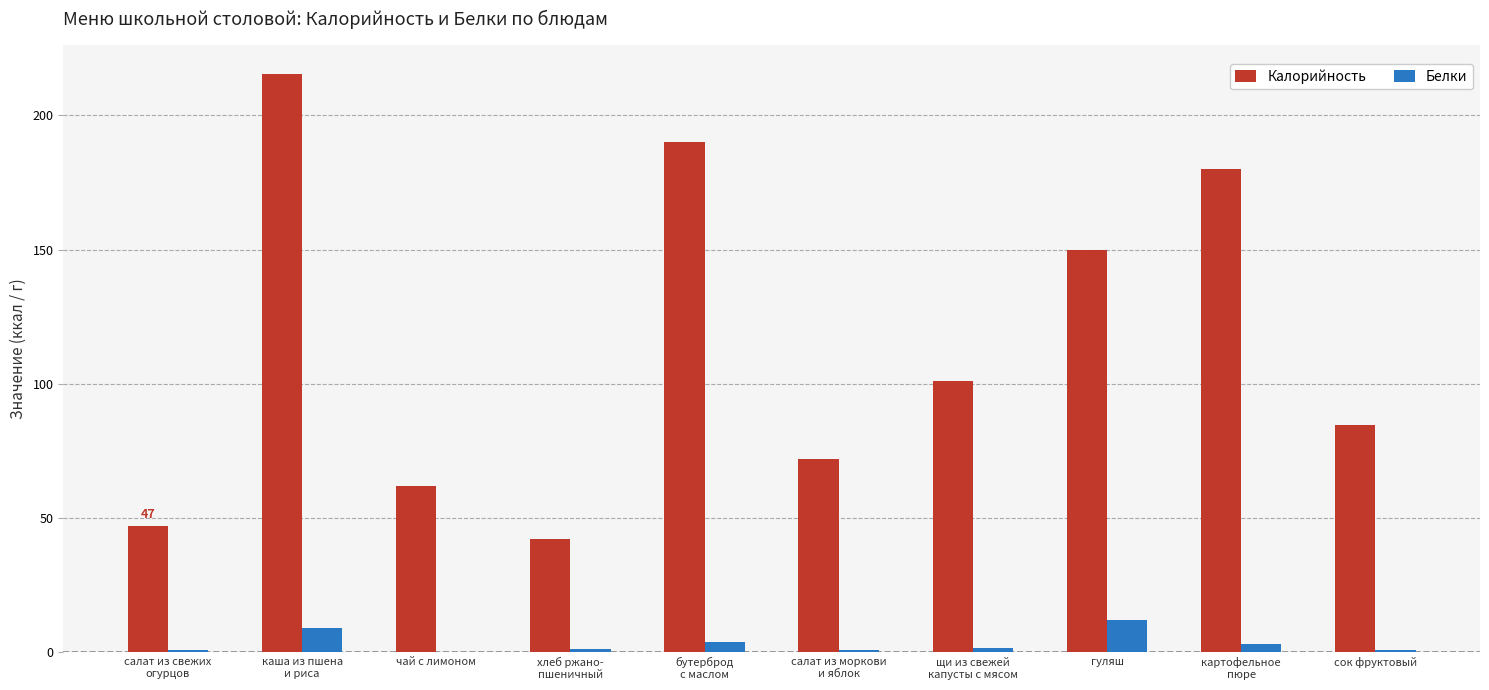

Is it true that Белки equals 12.2 at гуляш?

True